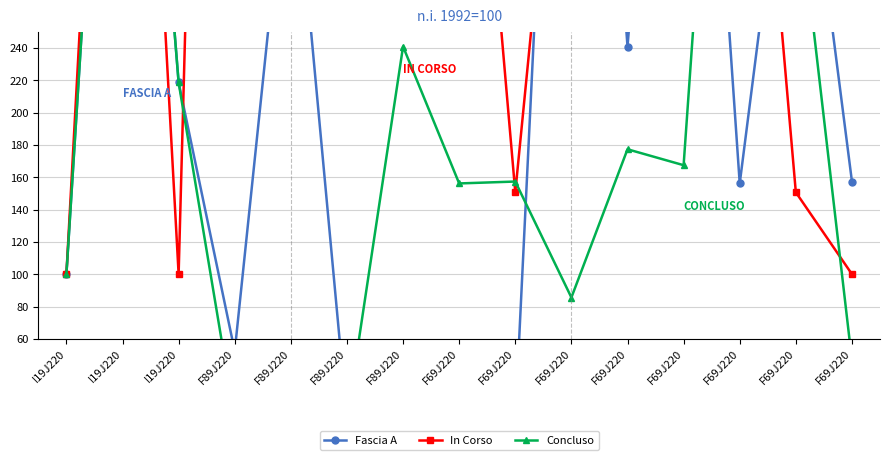

Which series has the largest total across all categories?

In Corso